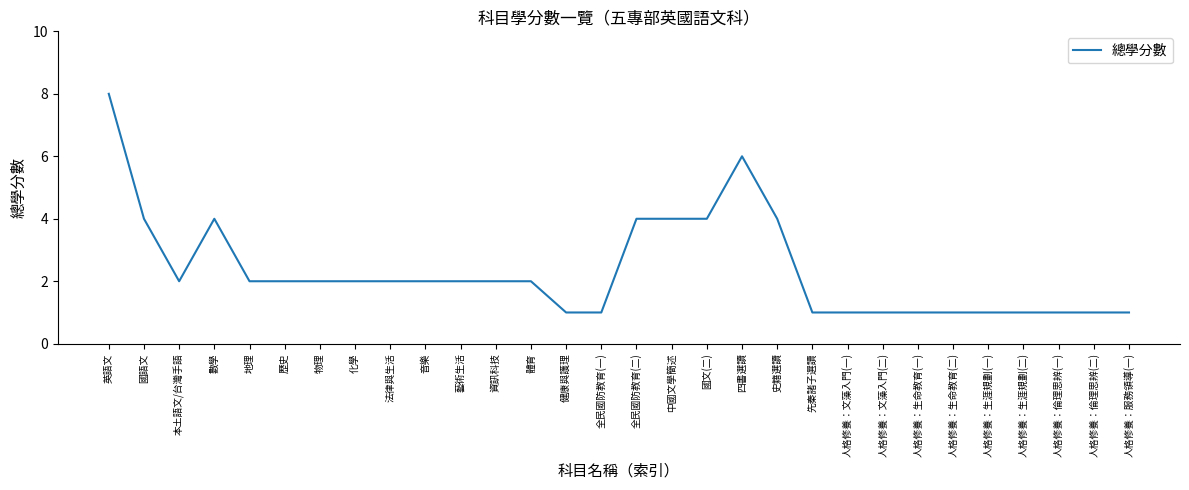

What is the difference between the second highest and minimum values?

5